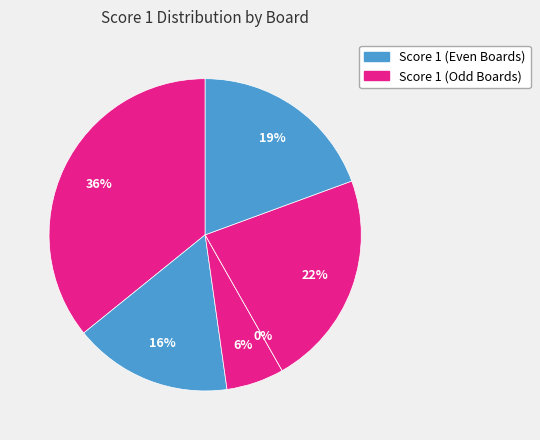

How many segments does this pie chart have?

6